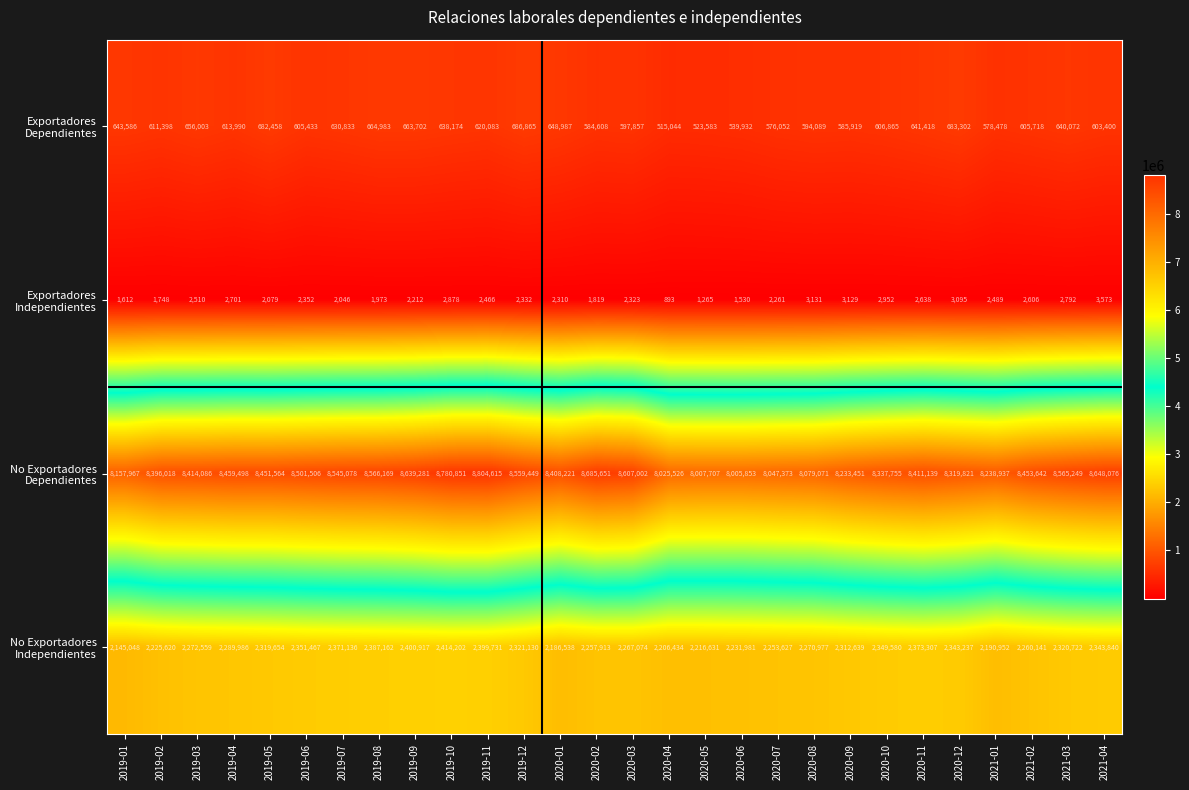

At which category is the sum across all series the highest?

2019-10